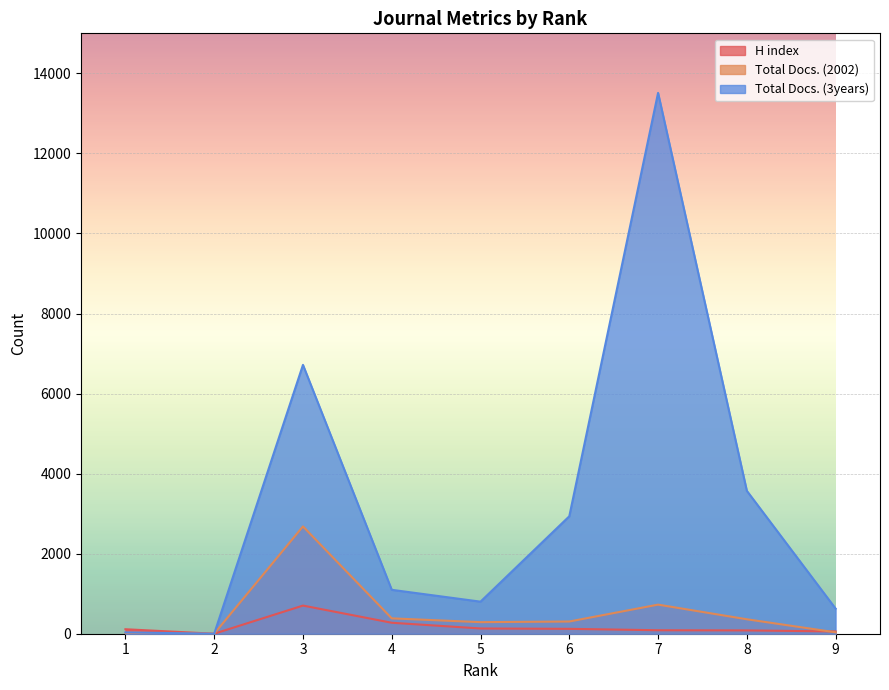

At which category does the chart reach its peak across all series?

7